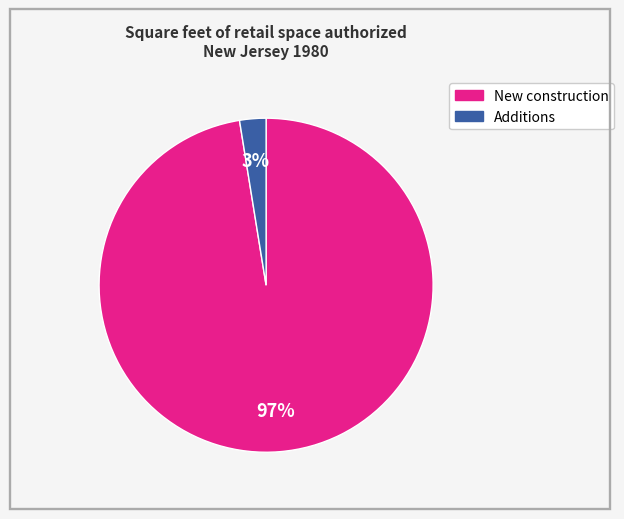

What is the largest slice in the pie chart?

New construction